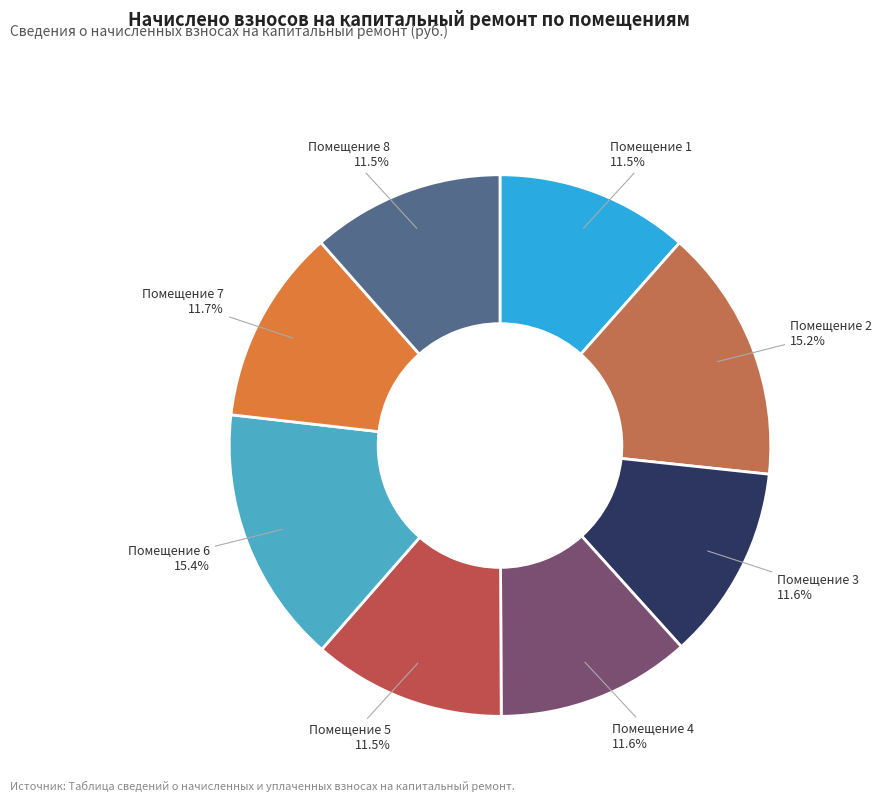

What portion of the pie excludes Помещение 5?

88.5%